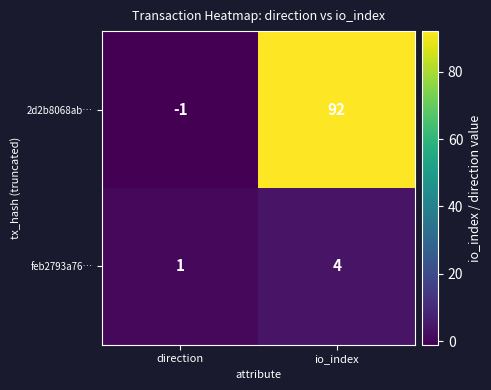

The value of feb2793a76… at io_index is 4. True or false?

True